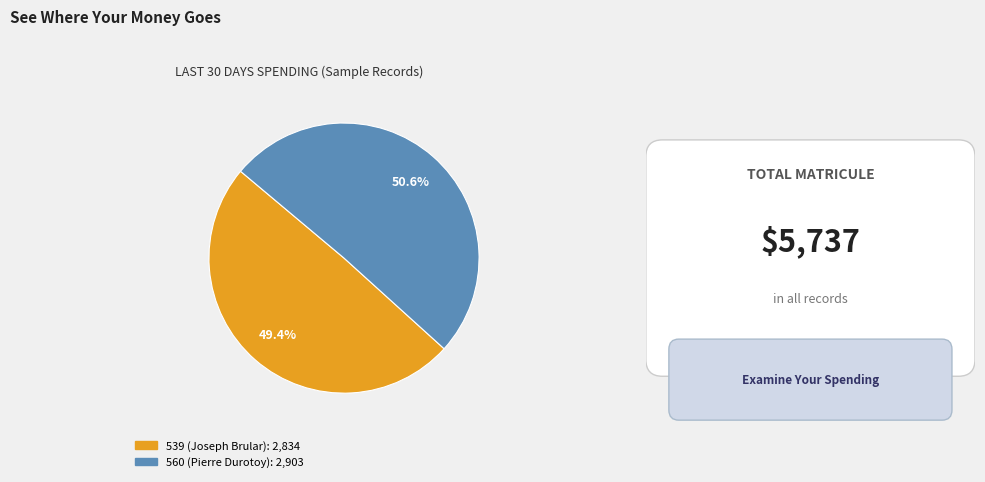

Rank the categories by value from highest to lowest.

560 (Pierre Durotoy), 539 (Joseph Brular)